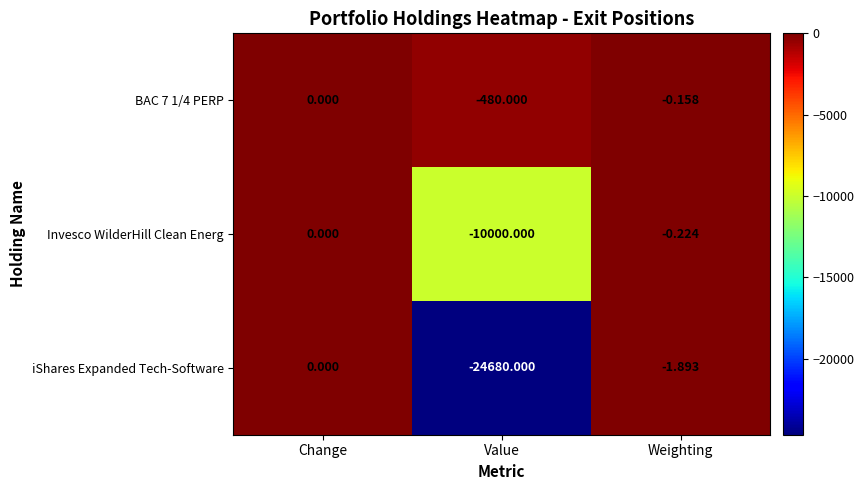

How many data points does each series have?

3